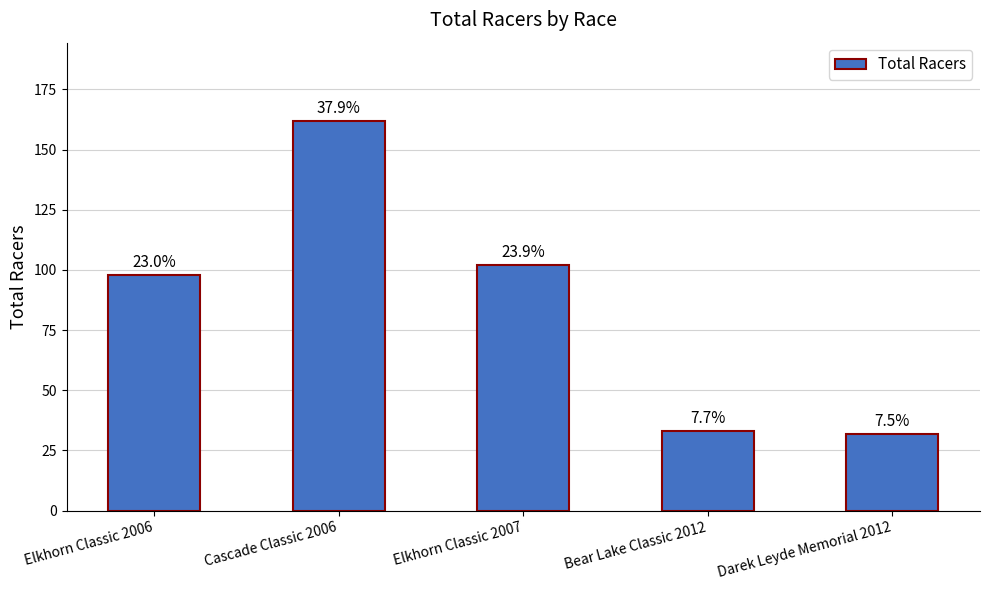

Approximately how many times larger is the value at Darek Leyde Memorial 2012 compared to Cascade Classic 2006?

0.2